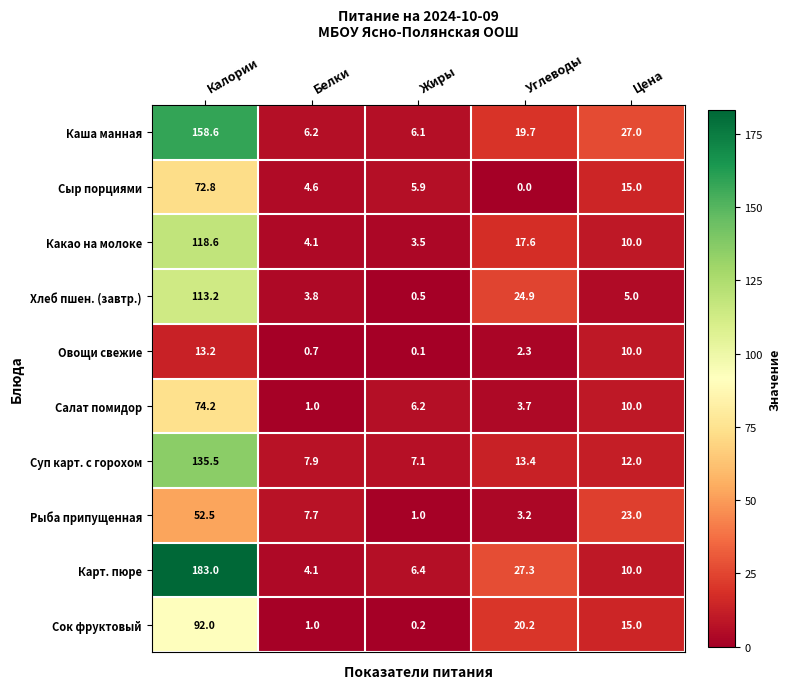

What is the minimum value for Карт. пюре?

4.1